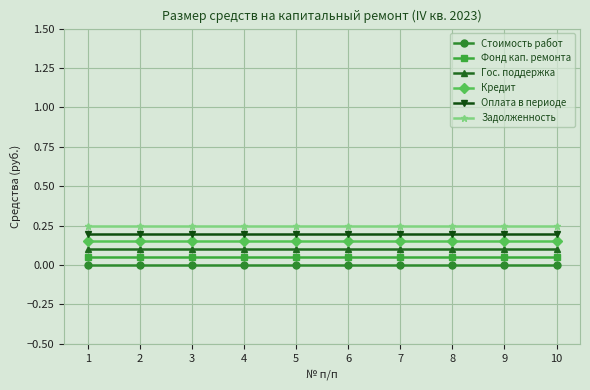

Is it true that Задолженность equals 0.1 at 10?

False